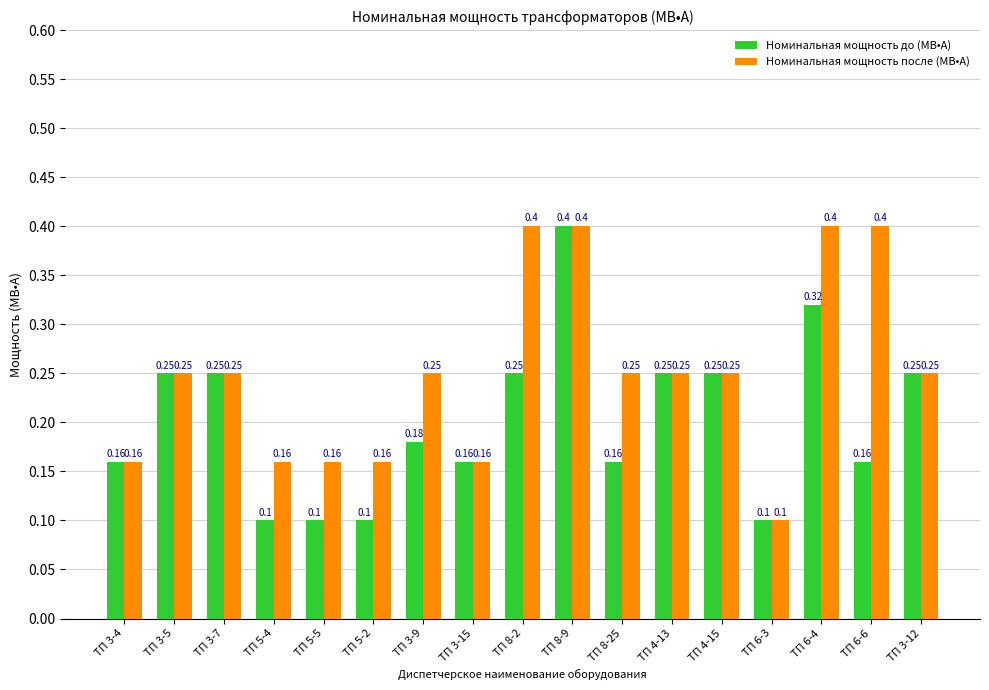

What is the sum of all Номинальная мощность до (МВ•А) values?

3.4